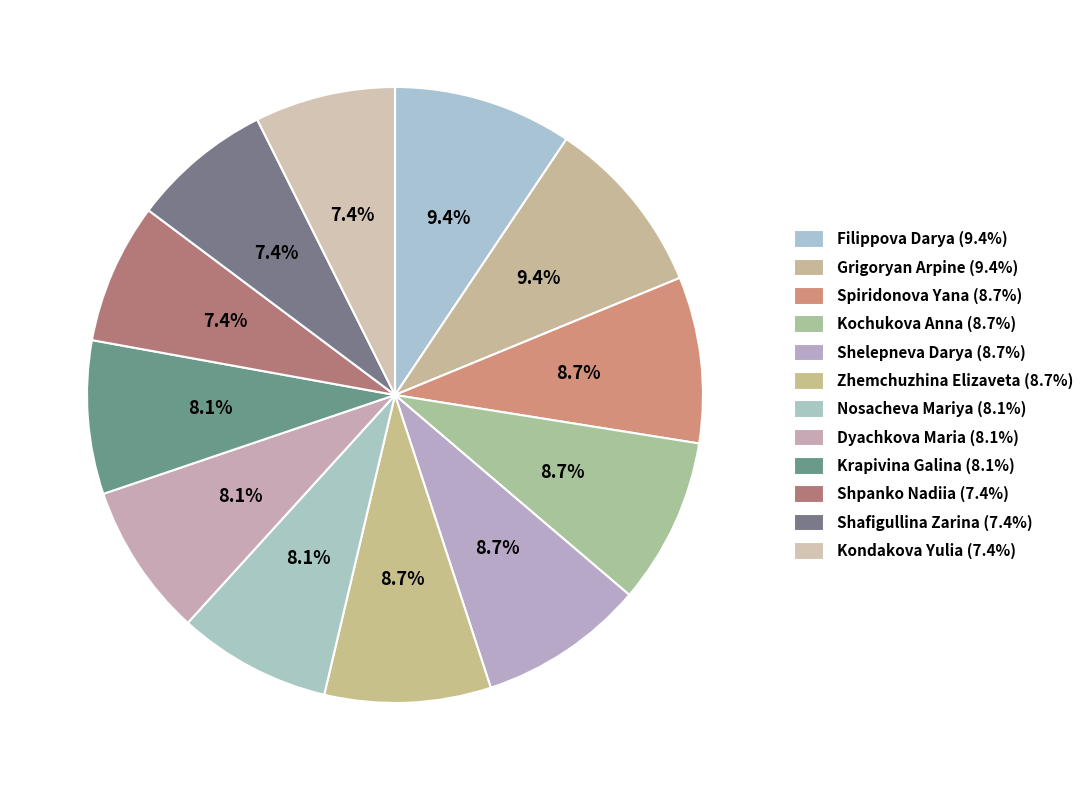

How many segments does this pie chart have?

12